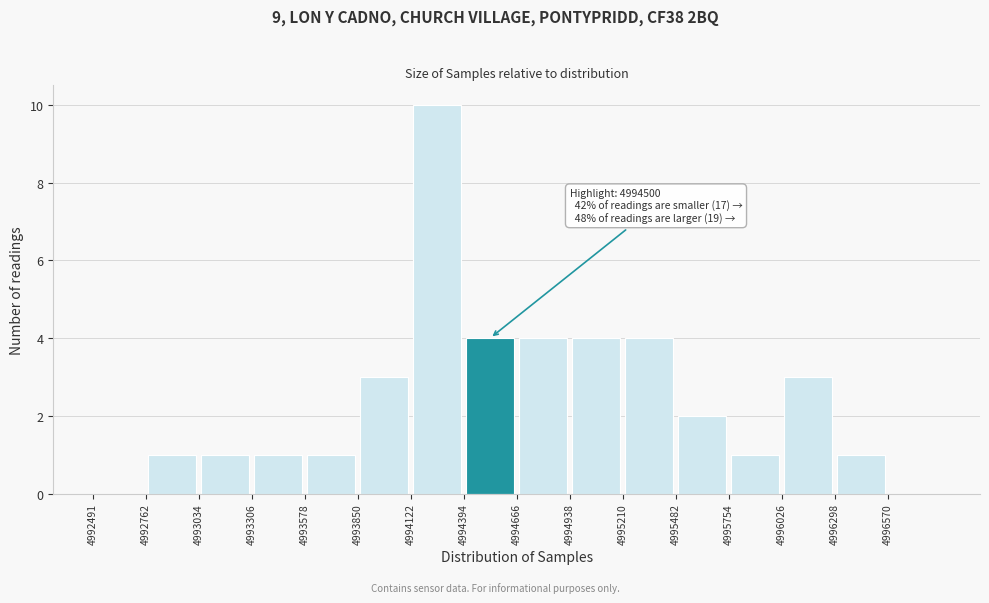

Which range on the x-axis has the tallest bar?

4994100 to 4994400